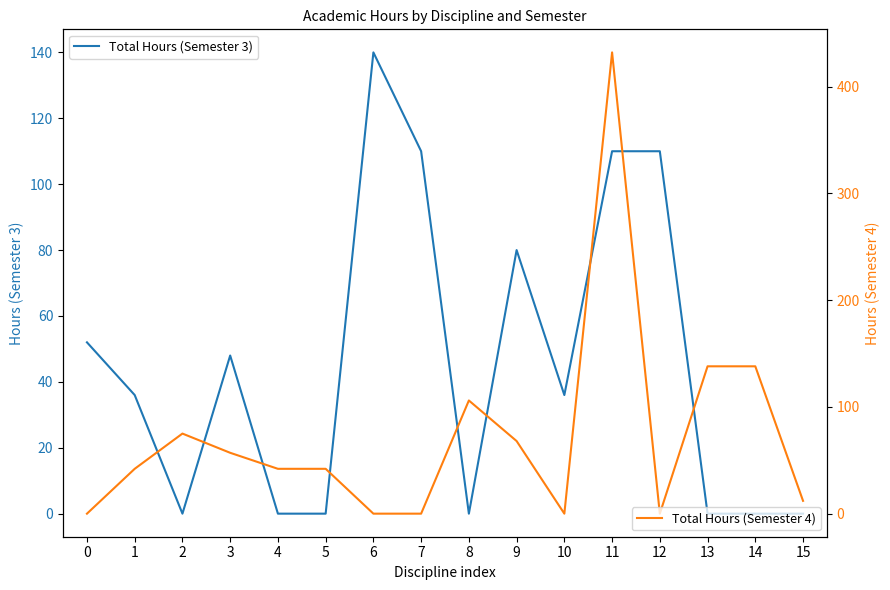

Is it true that Total Hours (Semester 3) equals 46 at 2?

False